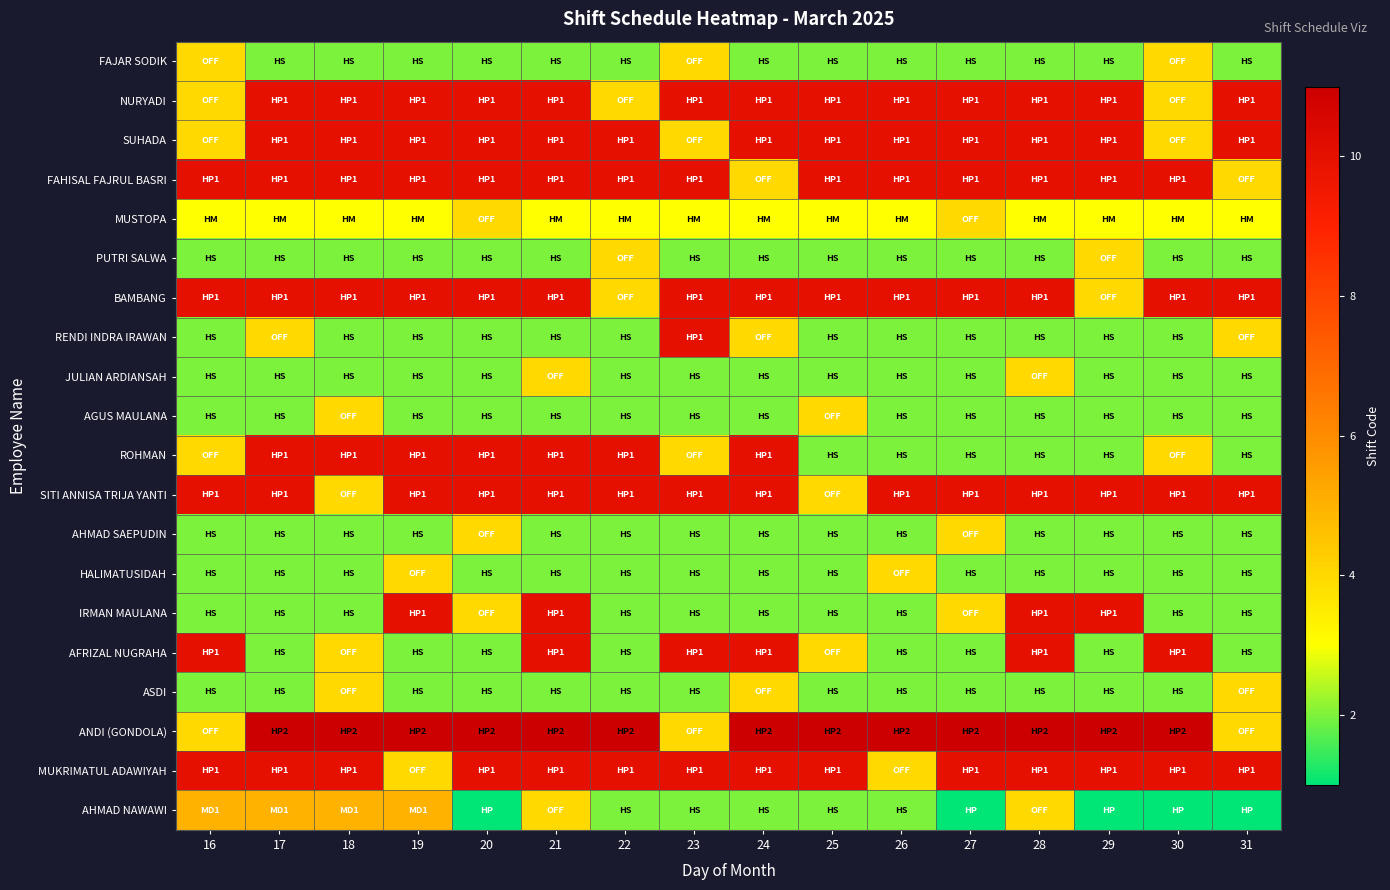

What is the smallest value displayed?

1